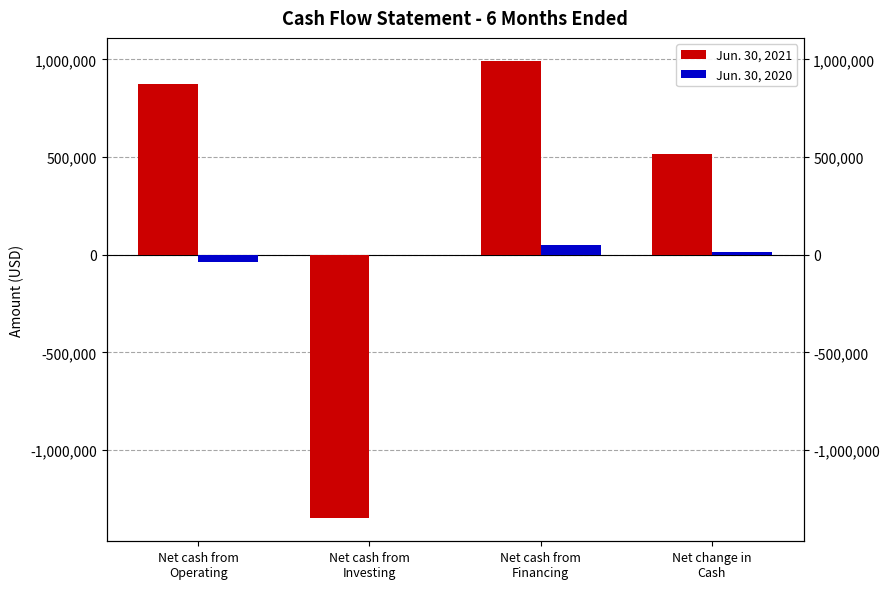

Between Net cash from
Operating and Net cash from
Investing, which series saw the biggest shift?

Jun. 30, 2021